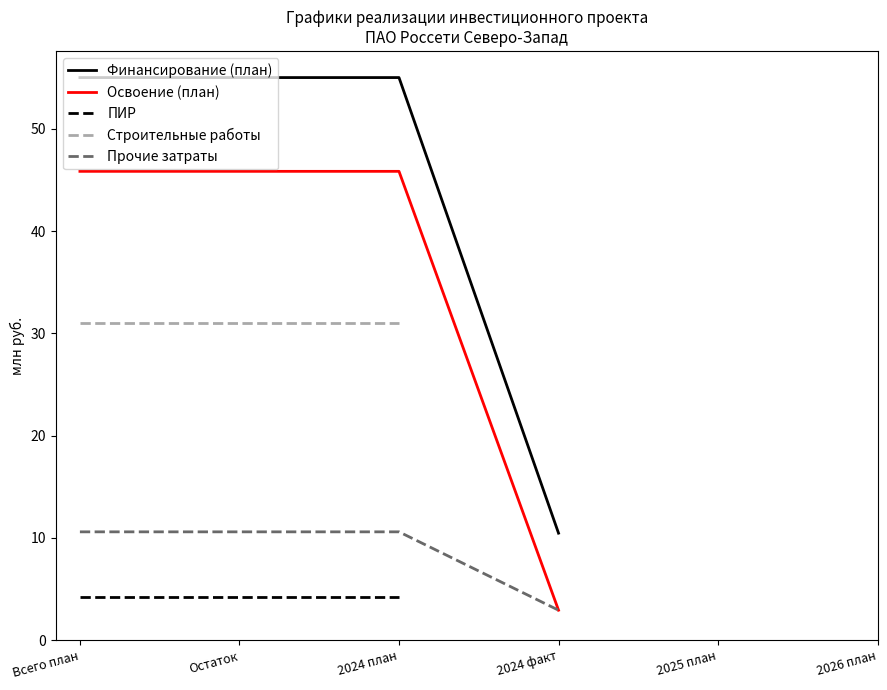

List the labels in order of ПИР value, largest first.

Всего план, 2024 план, Остаток, 2024 факт, 2025 план, 2026 план